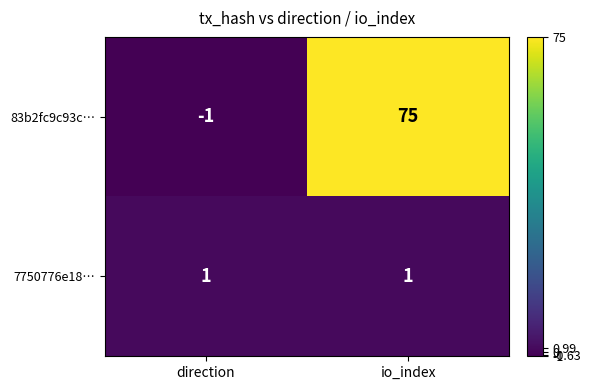

What is the difference between the highest and lowest values at io_index?

74